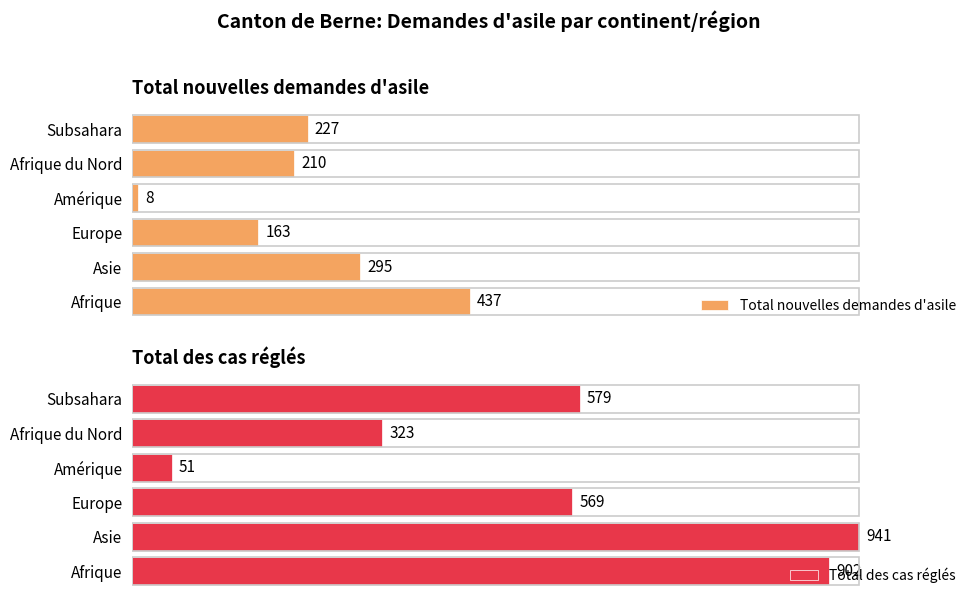

Does the chart contain stacked bars?

No